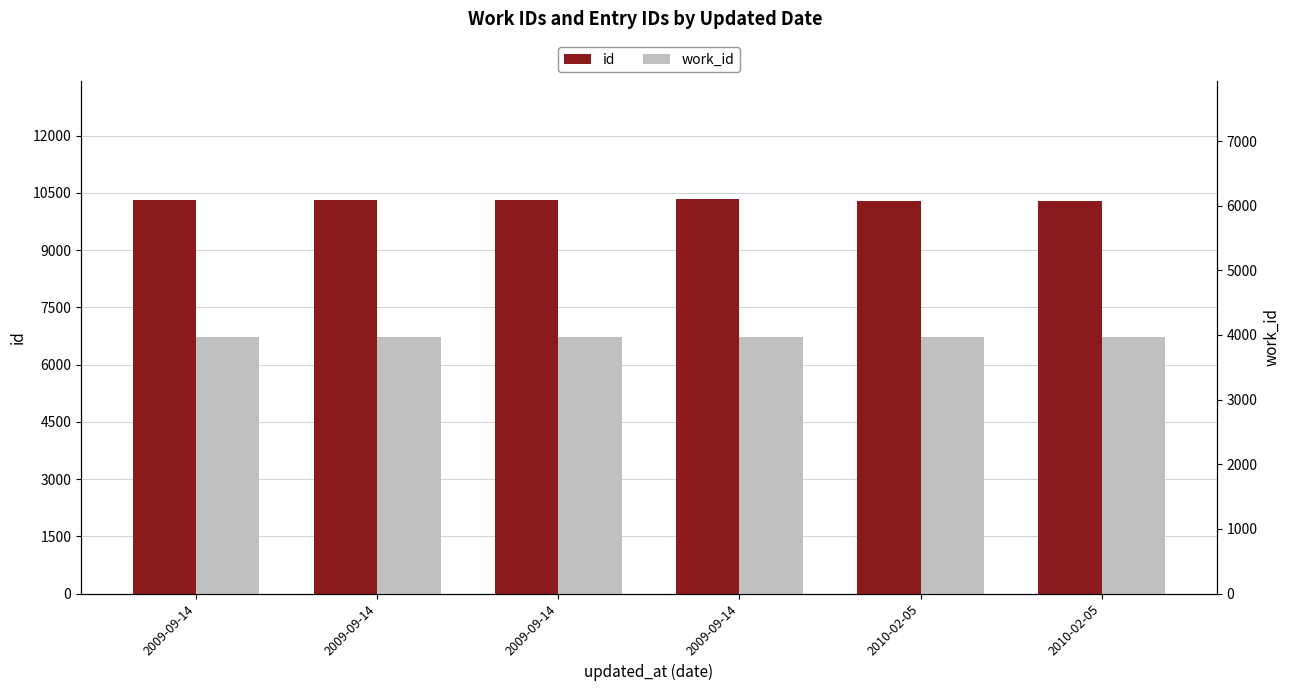

Reading left to right, extract all data points from this chart.

id: 2009-09-14=10309	2009-09-14=10313	2009-09-14=10324	2009-09-14=10327	2010-02-05=10296	2010-02-05=10297
work_id: 2009-09-14=3963	2009-09-14=3963	2009-09-14=3963	2009-09-14=3963	2010-02-05=3963	2010-02-05=3963